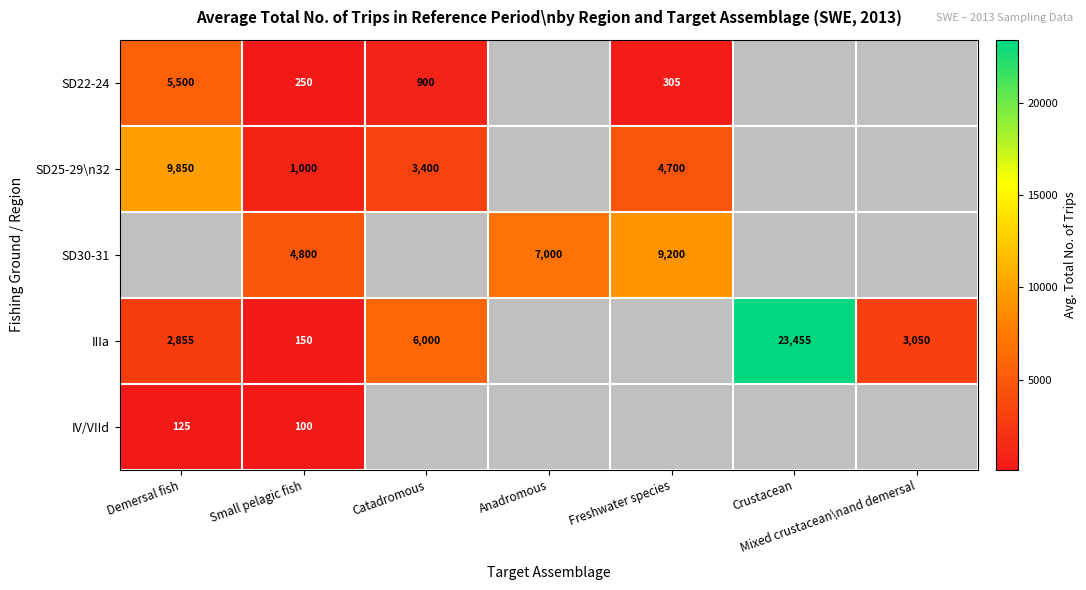

The SD22-24 series shows 421 at Small pelagic fish. True or false?

False